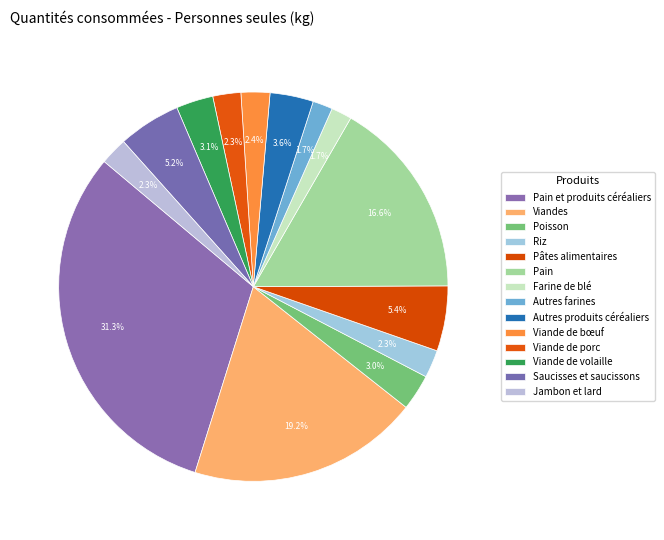

Rank the categories by value from lowest to highest.

Autres farines, Farine de blé, Jambon et lard, Riz, Viande de porc, Viande de bœuf, Poisson, Viande de volaille, Autres produits céréaliers, Saucisses et saucissons, Pâtes alimentaires, Pain, Viandes, Pain et produits céréaliers